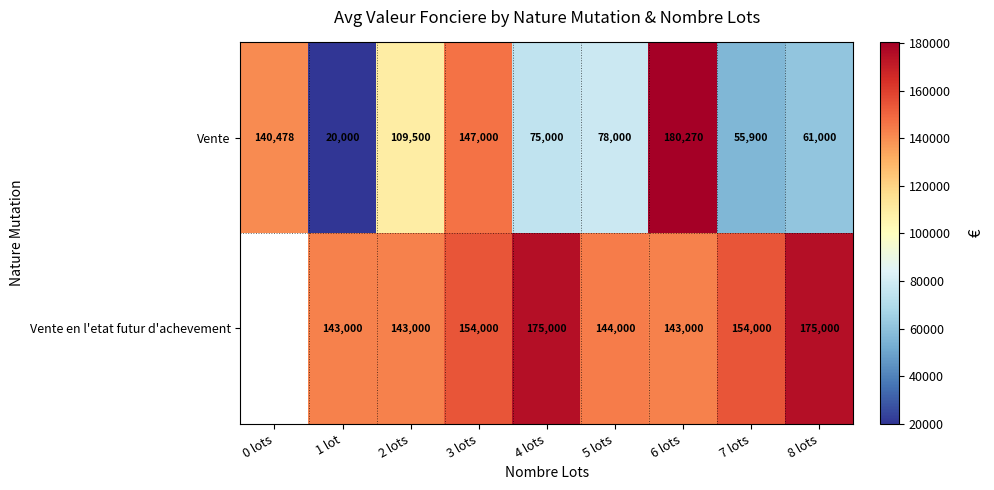

True or false: Vente has a value of 180270.0 at 6 lots.

True